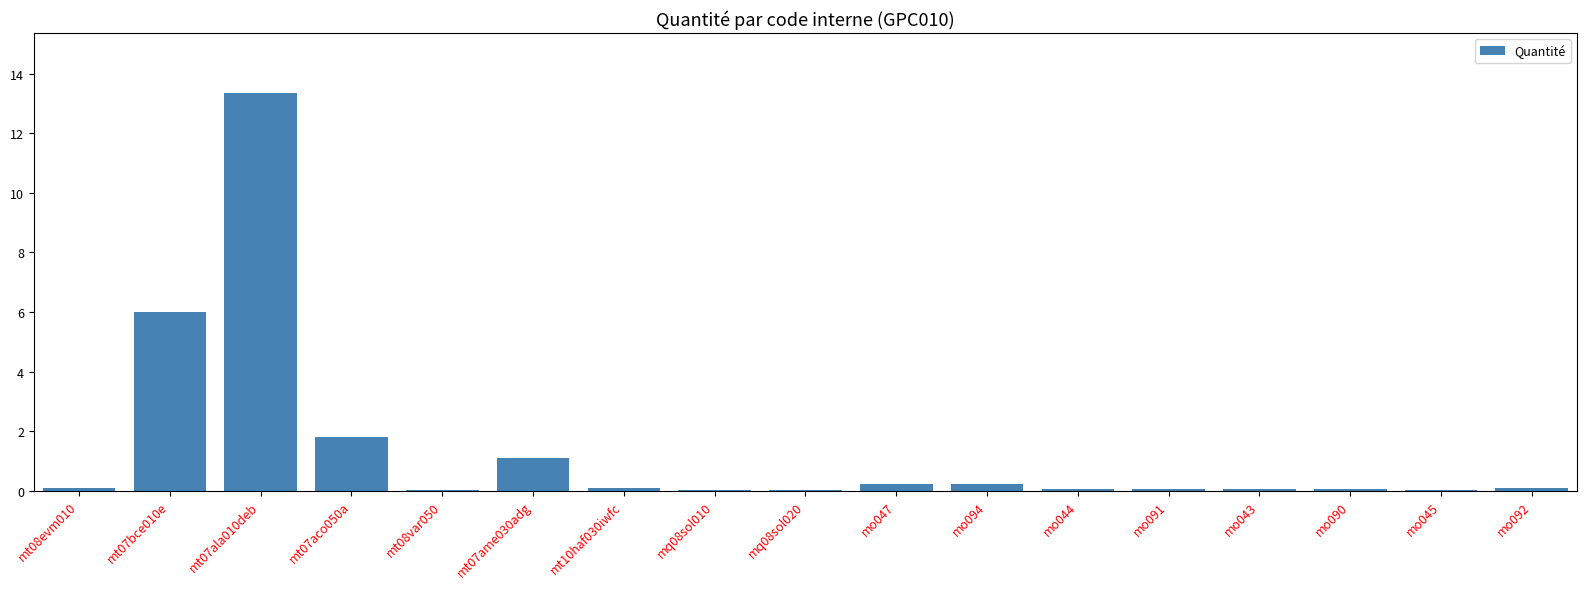

How many data points does each series have?

17